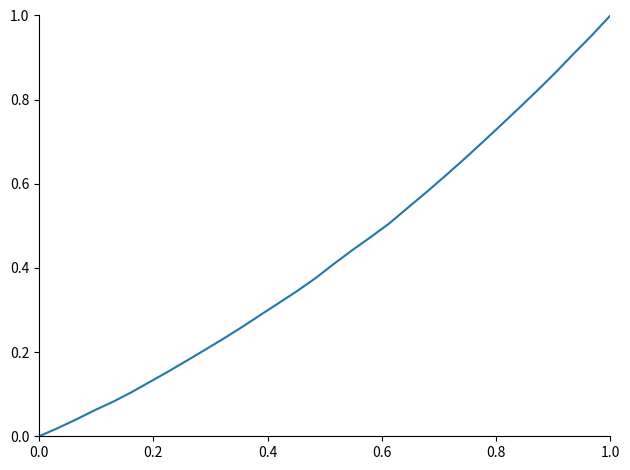

Reading left to right, extract all data points from this chart.

0.0	0.0	0.0	0.1	0.1	0.1	0.1	0.2	0.2	0.2	0.2	0.3	0.3	0.3	0.3	0.4	0.4	0.4	0.5	0.5	0.5	0.6	0.6	0.7	0.7	0.7	0.8	0.8	0.9	0.9	1.0	1.0